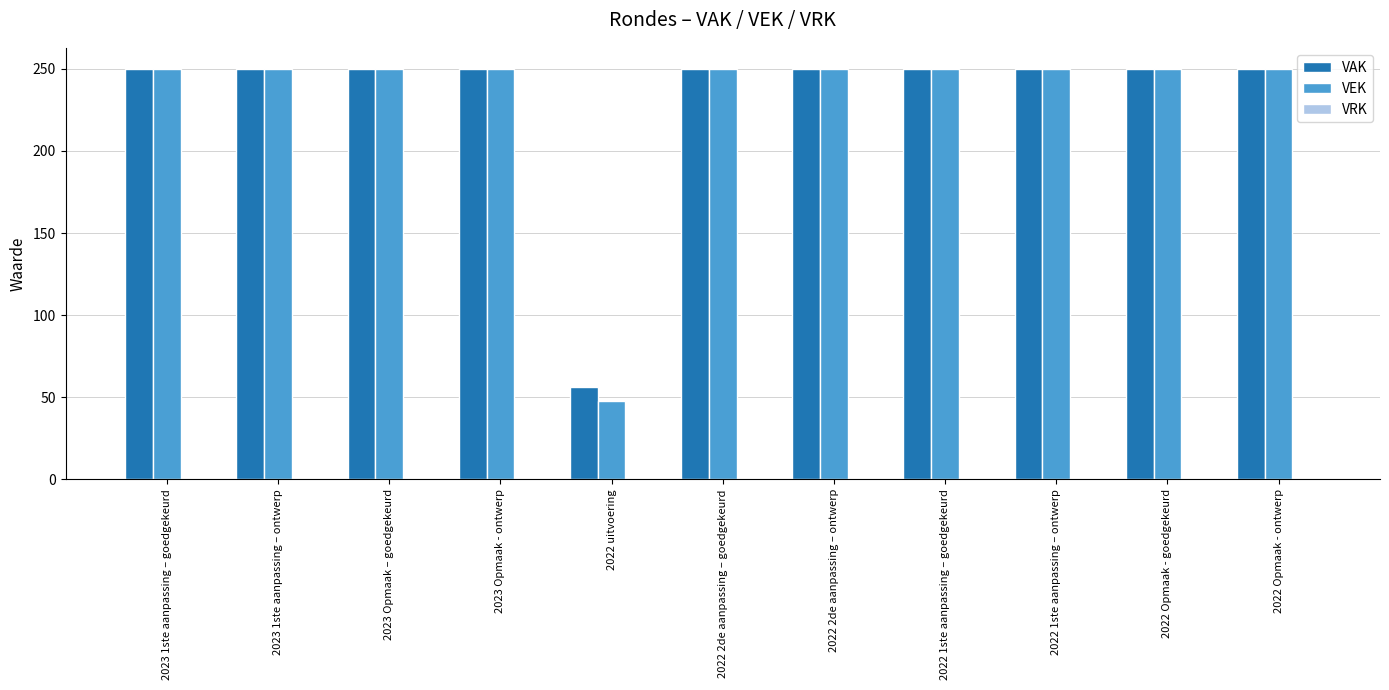

The value of VAK at 2022 1ste aanpassing – goedgekeurd is 250. True or false?

True